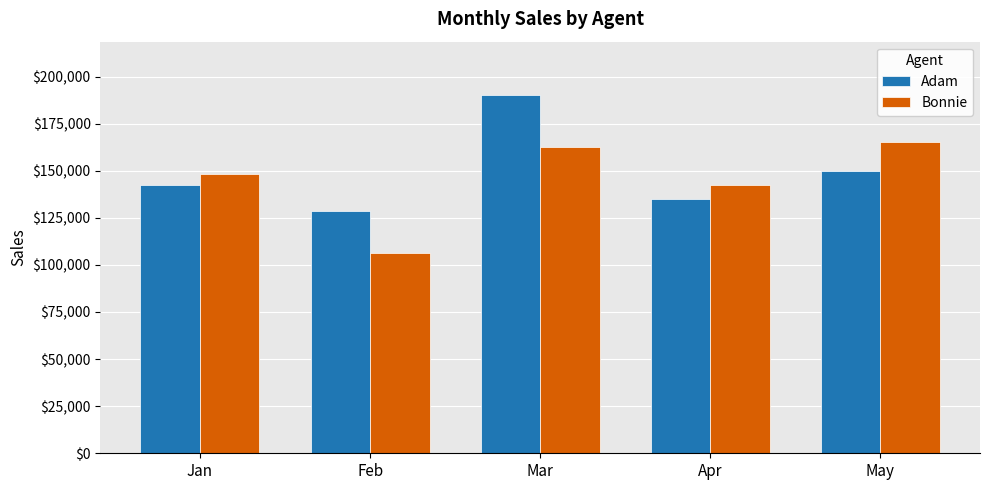

At which label is Bonnie closest to 135774?

Apr